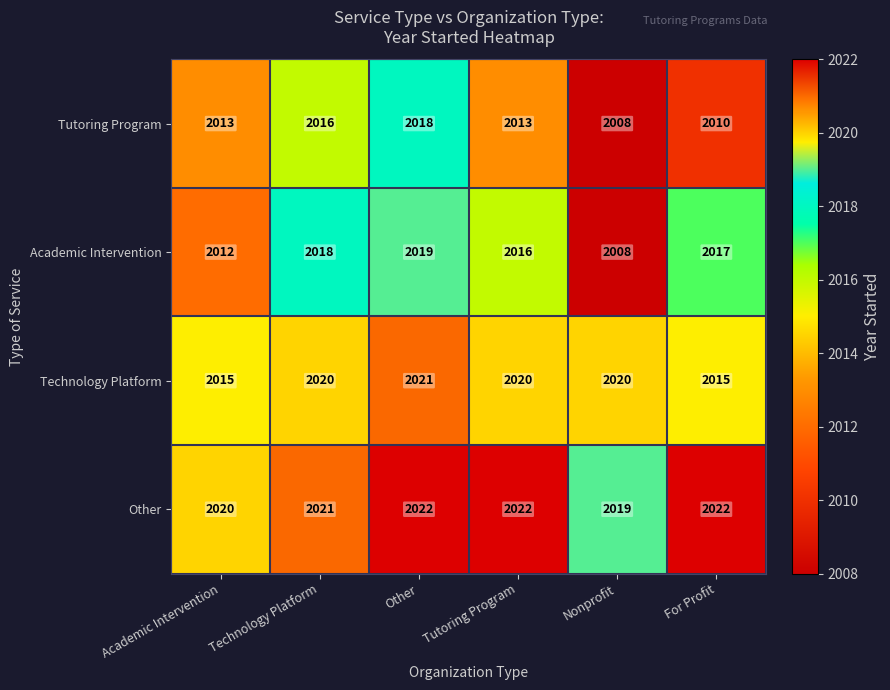

At how many categories does at least one series exceed 2017?

6